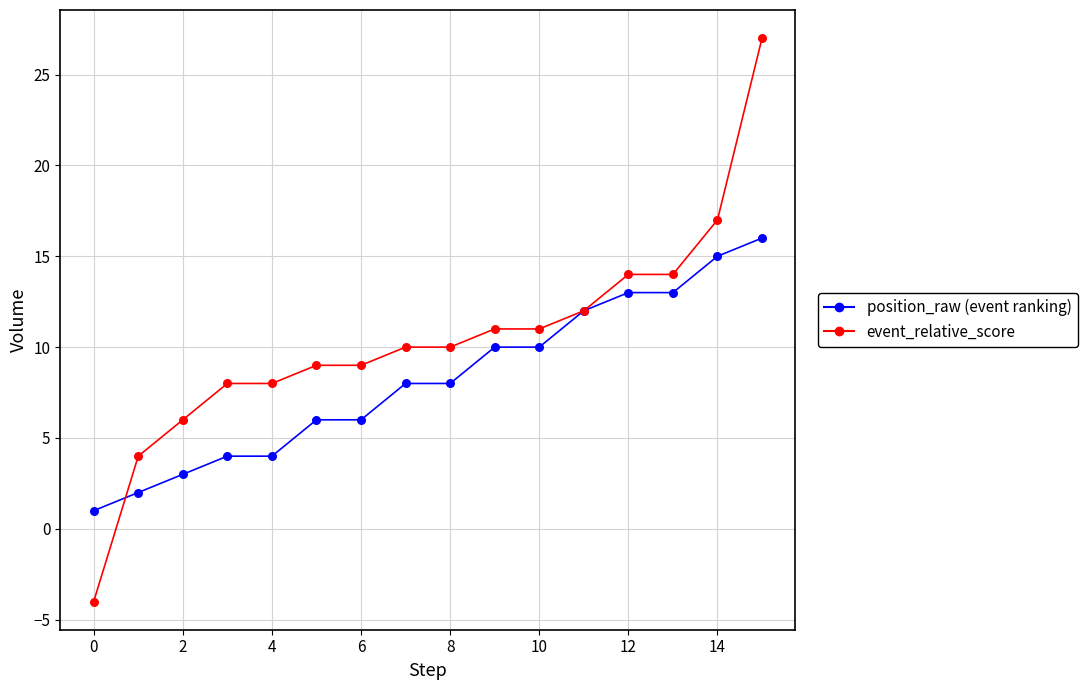

What is the minimum value shown in the chart?

-4